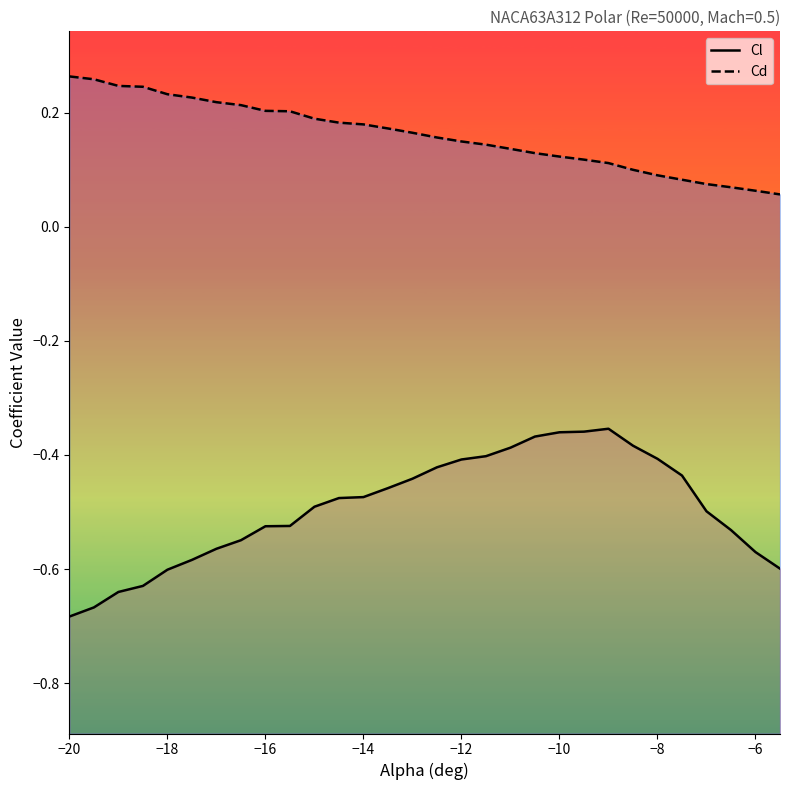

True or false: Cd line and Cl line cross at least once.

False